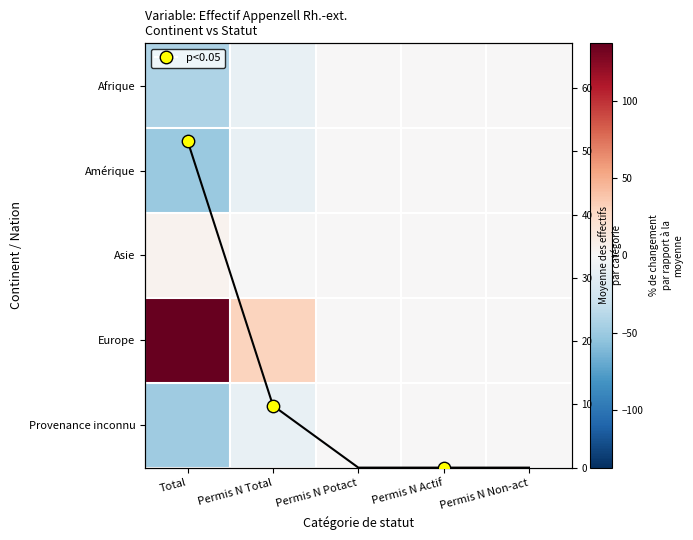

The value of Afrique at Permis N Potact is 0.0. True or false?

True